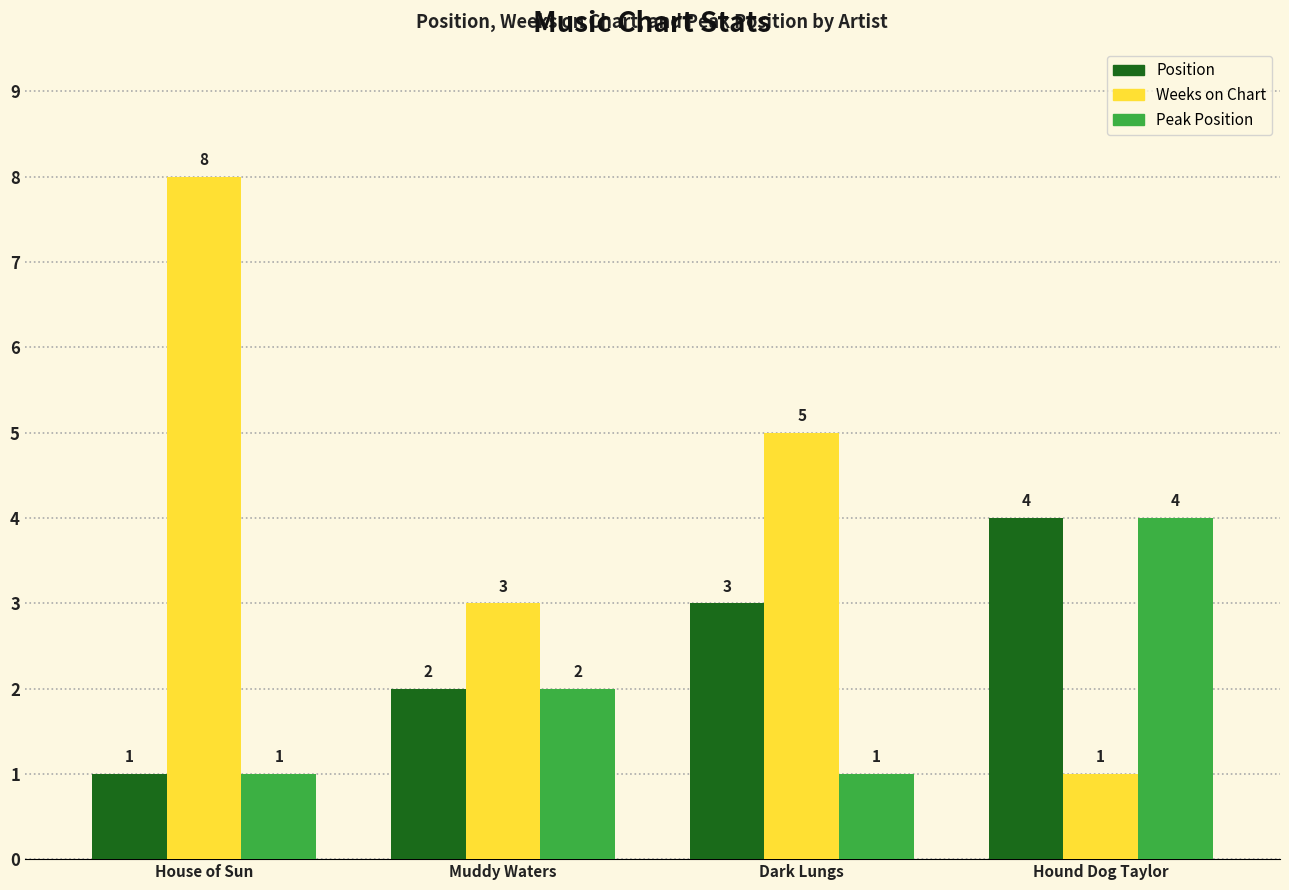

Which series has the largest total across all categories?

Weeks on Chart